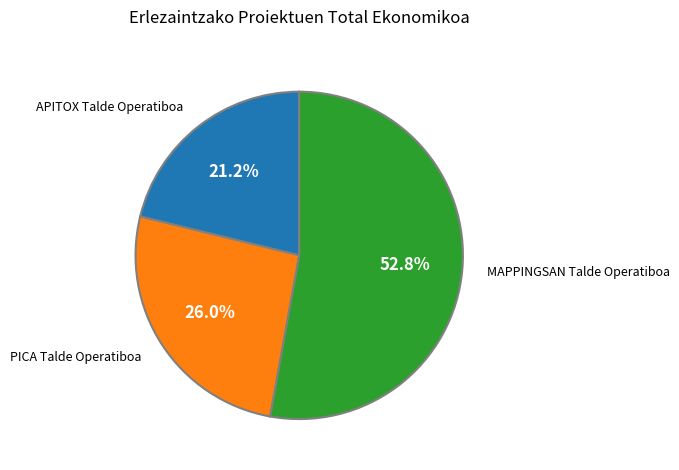

Rank the categories by value from lowest to highest.

APITOX Talde Operatiboa, PICA Talde Operatiboa, MAPPINGSAN Talde Operatiboa